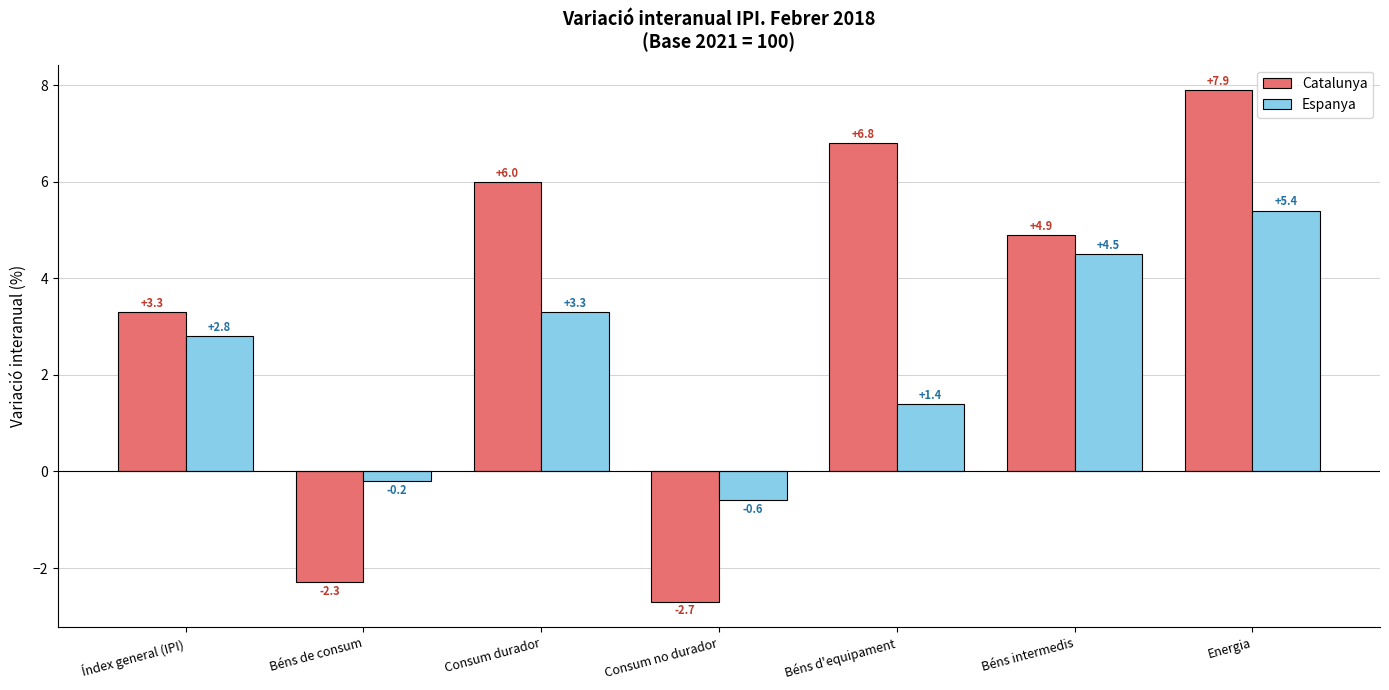

How many bars are there in total?

14